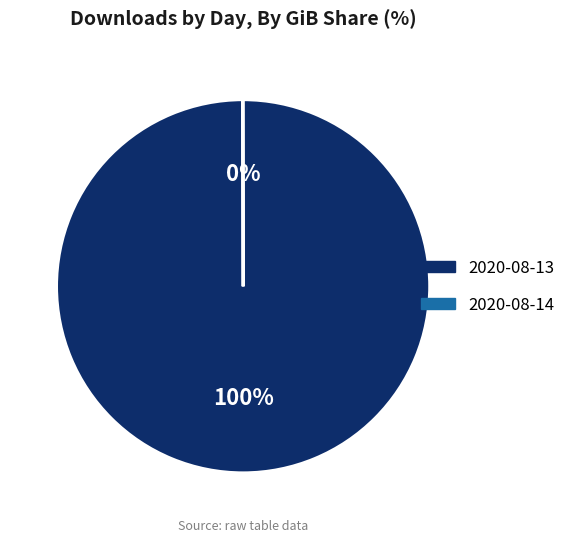

Which slice is the largest?

2020-08-13